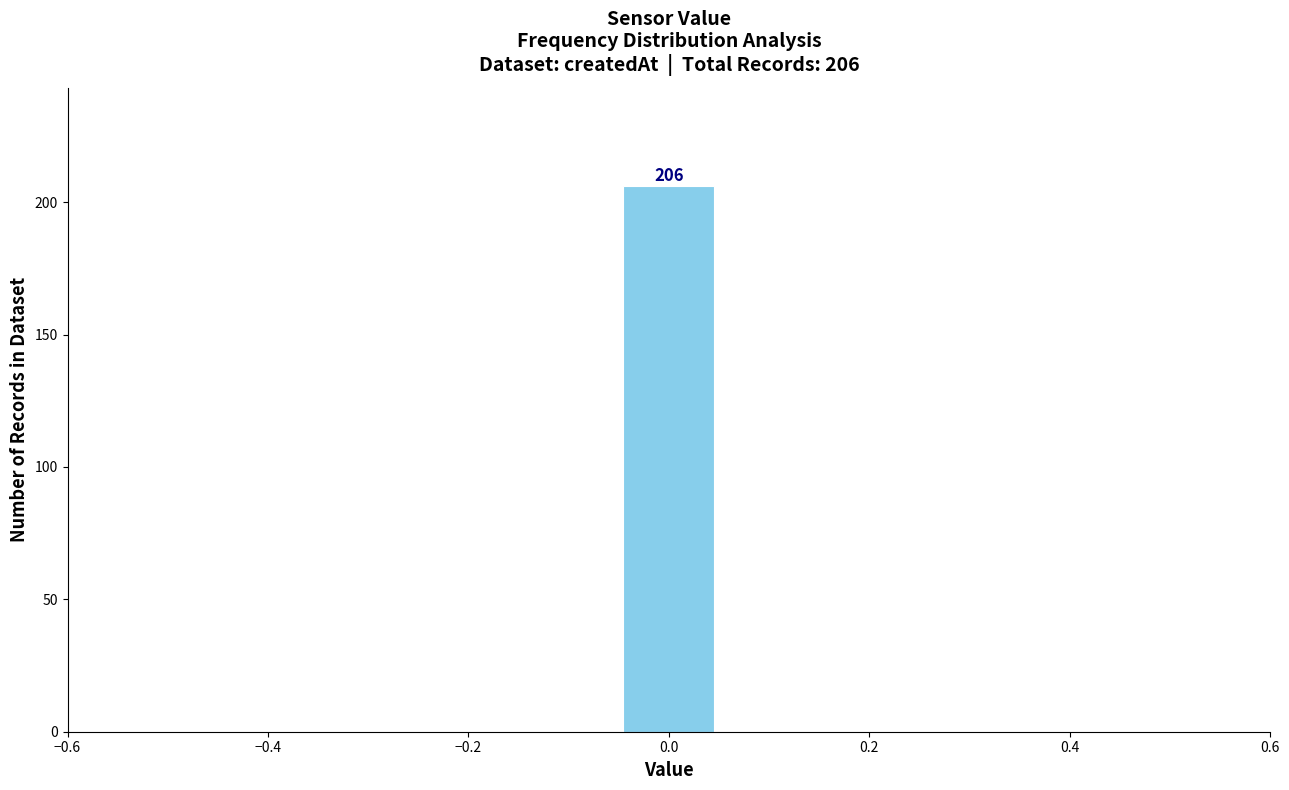

Which range on the x-axis has the tallest bar?

-0.04 to 0.04